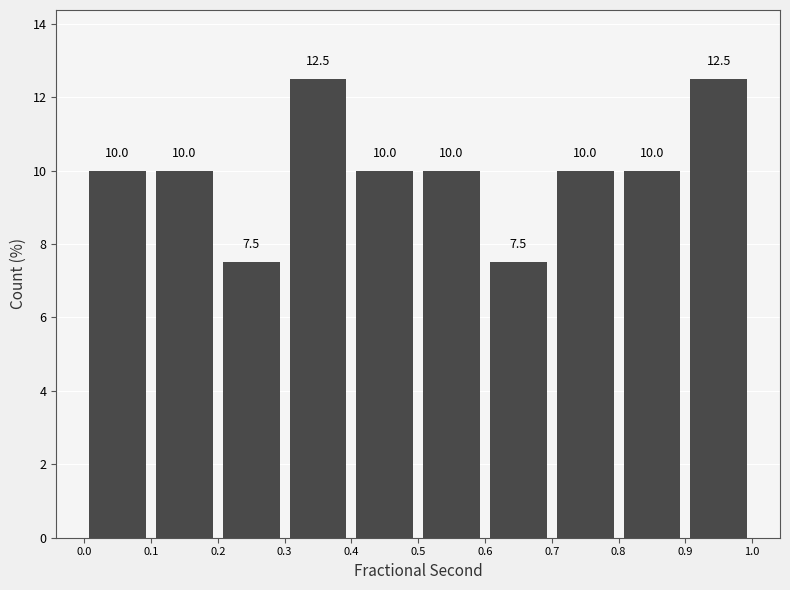

Reading left to right, transcribe this chart: for each bar, give the range it covers on the x-axis and its height.

0.0 to 0.1: 10.0
0.1 to 0.2: 10.0
0.2 to 0.3: 7.5
0.3 to 0.4: 12.5
0.4 to 0.5: 10.0
0.5 to 0.6: 10.0
0.6 to 0.7: 7.5
0.7 to 0.8: 10.0
0.8 to 0.9: 10.0
0.9 to 1.0: 12.5